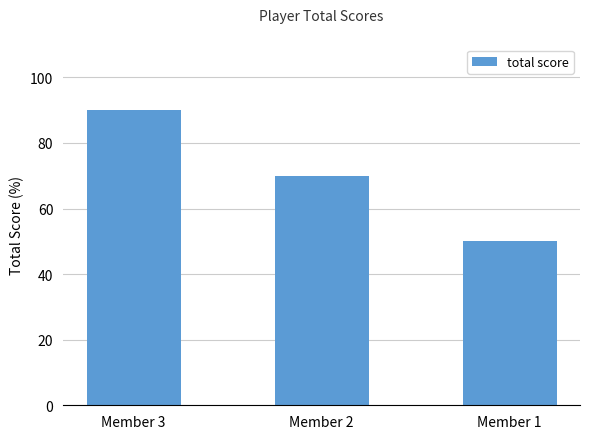

How many bars are there in total?

3